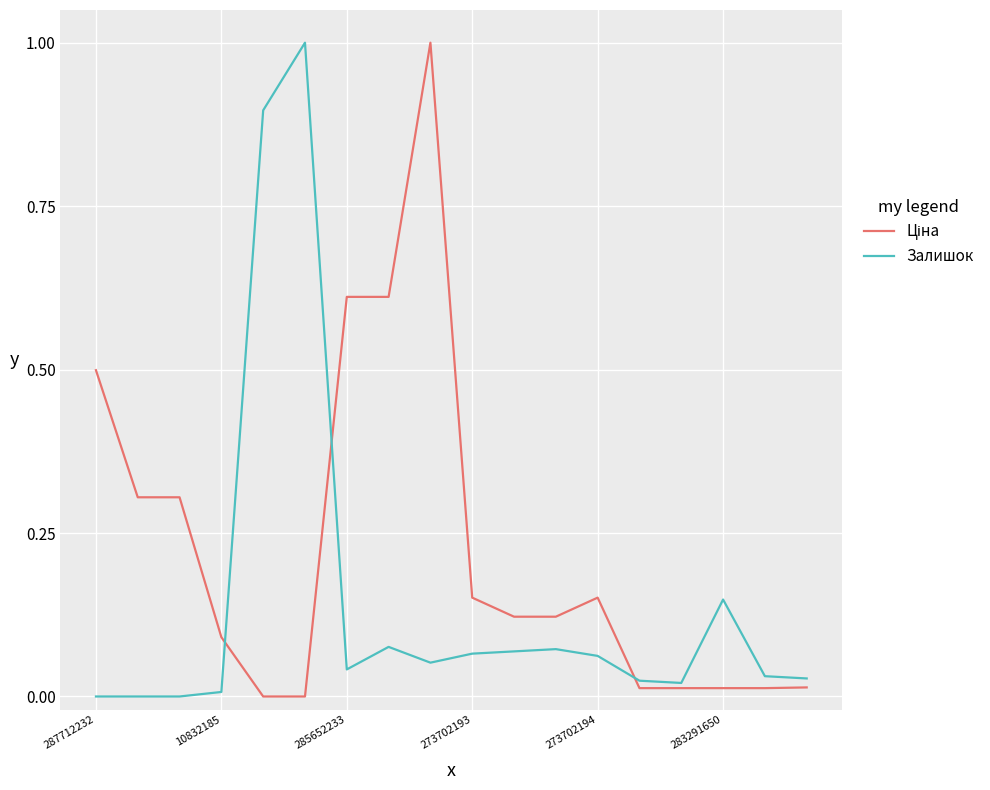

What is the maximum value for Залишок?

1.0